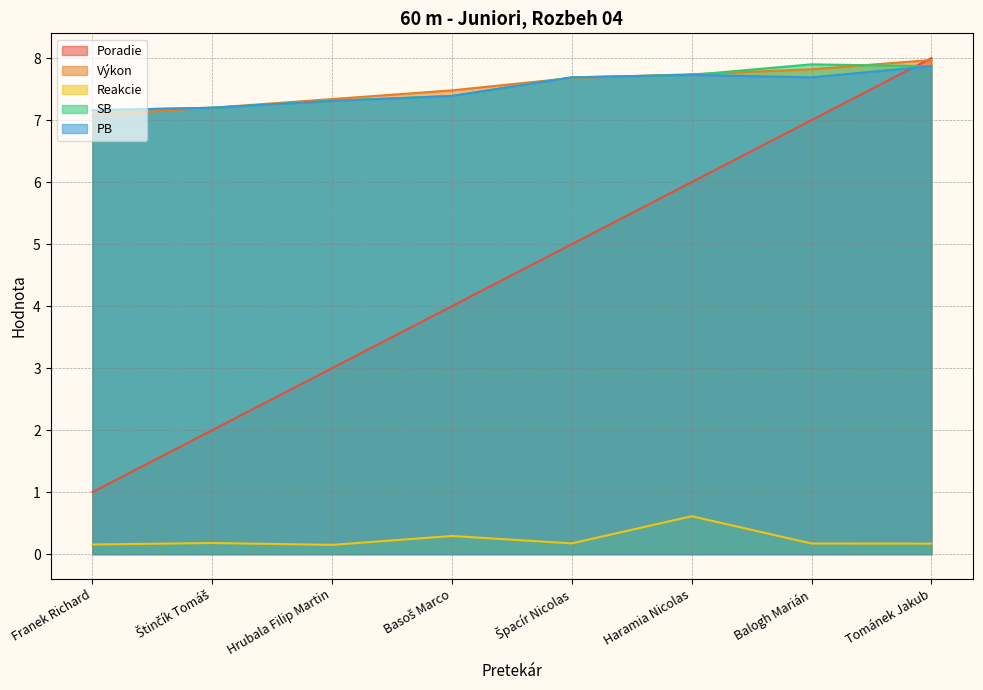

True or false: SB and Reakcie cross at least once.

False